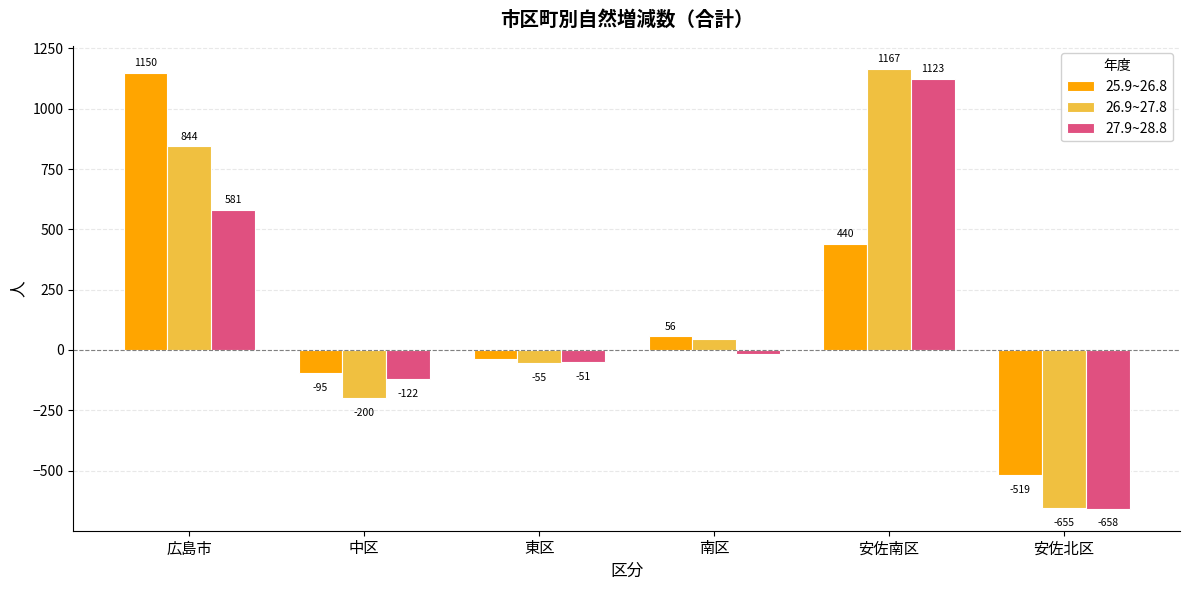

Is it true that 25.9~26.8 equals 56 at 南区?

True